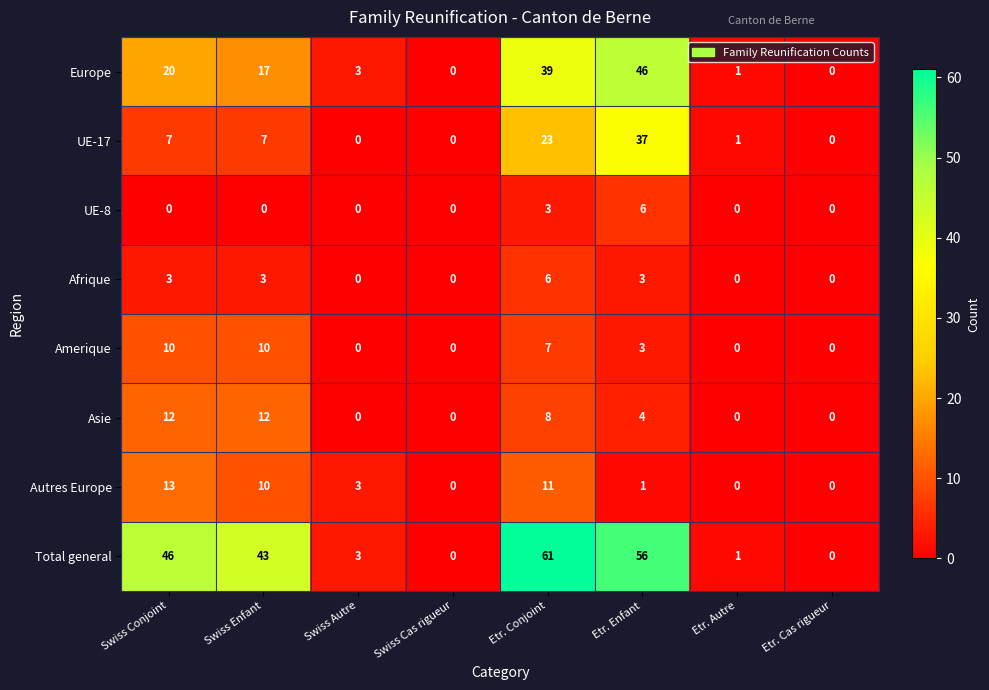

What is the sum of the Afrique values at Etr. Autre and Etr. Conjoint?

6